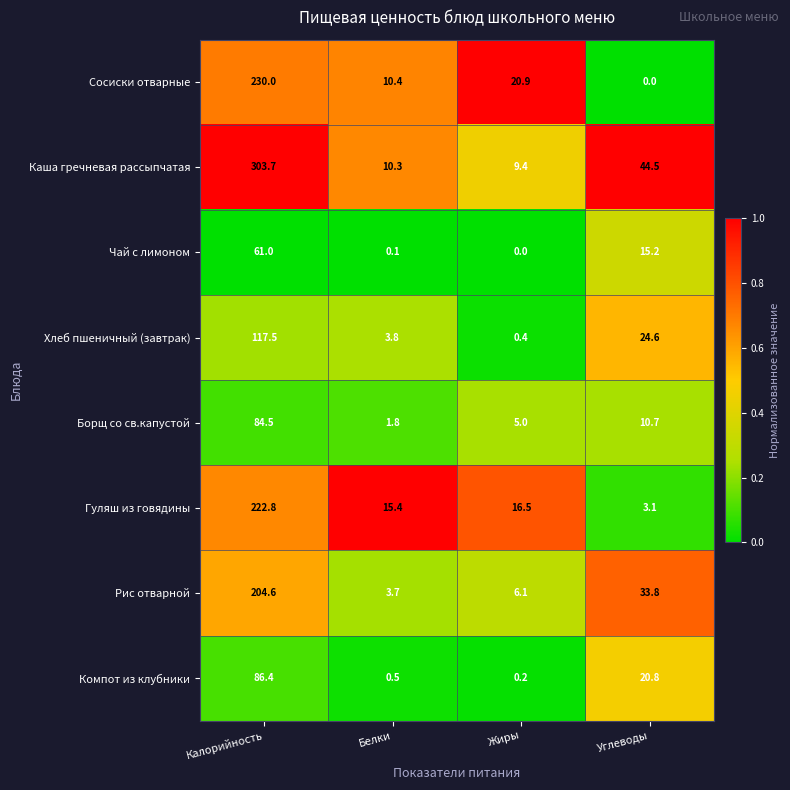

True or false: Рис отварной has a value of 58.2 at Углеводы.

False